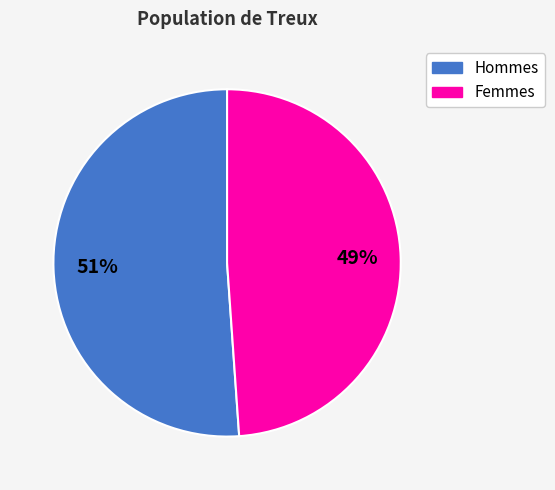

To the nearest percent, what is the difference between the largest and smallest slice percentages?

2%